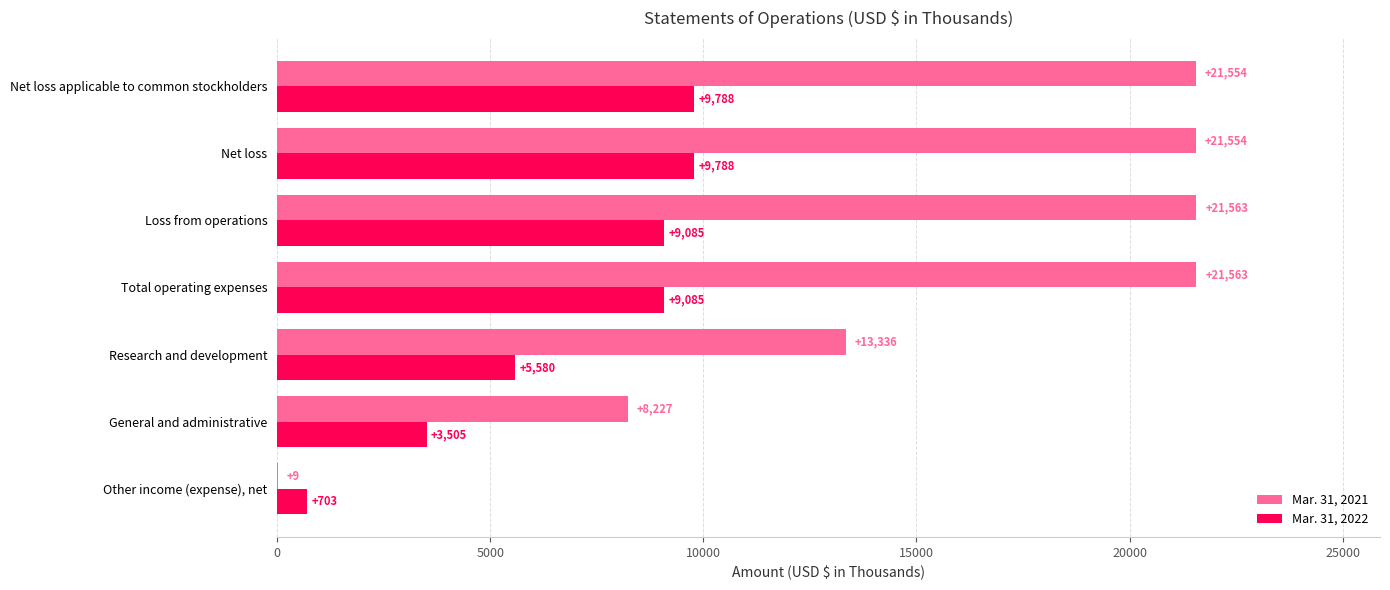

What are all the series names shown in the legend?

Mar. 31, 2021, Mar. 31, 2022